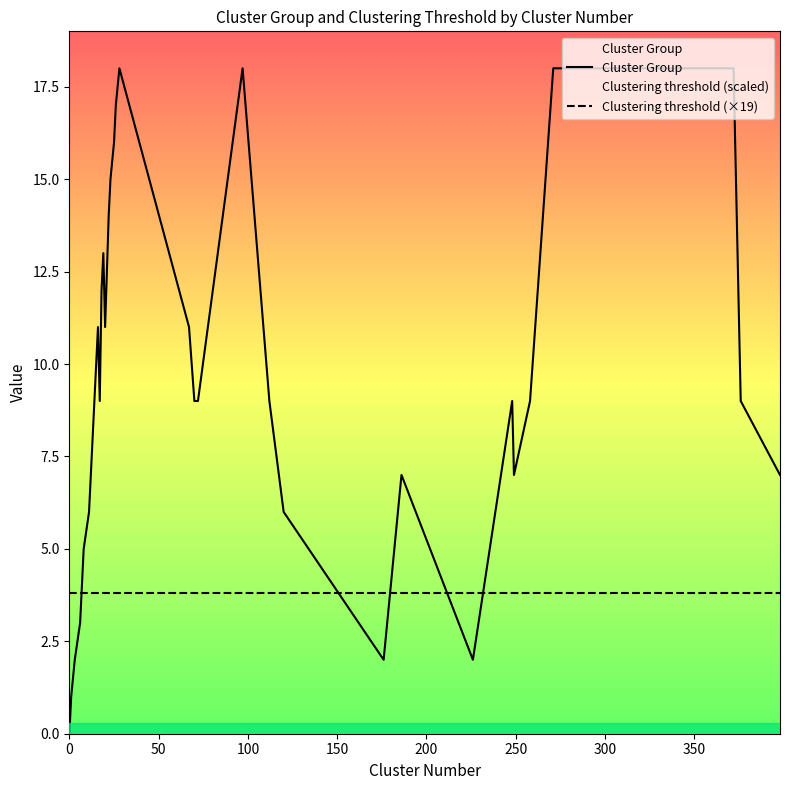

Which series has the largest total across all categories?

Cluster Group